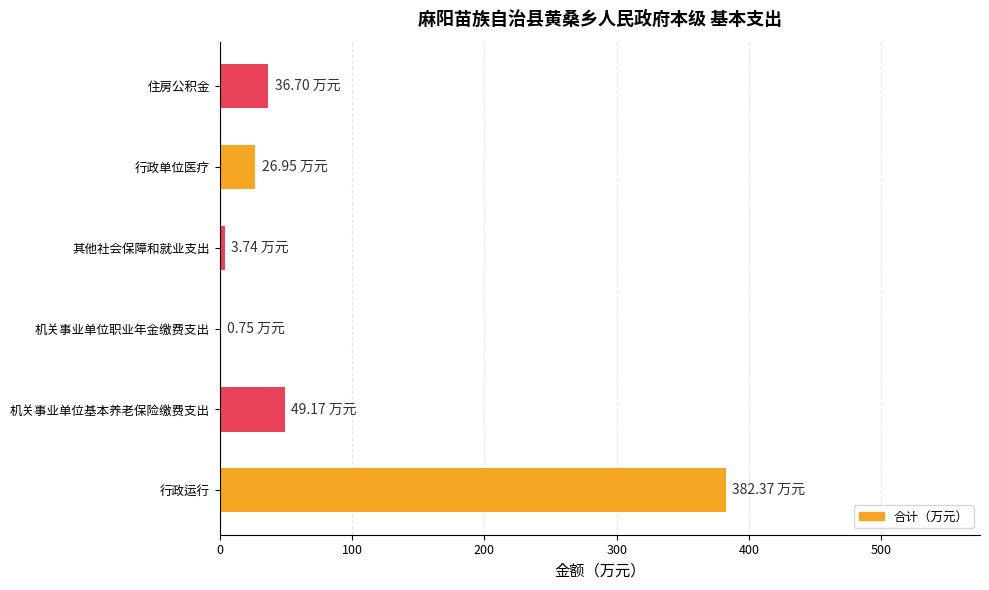

Which category has the highest value across all series?

行政运行